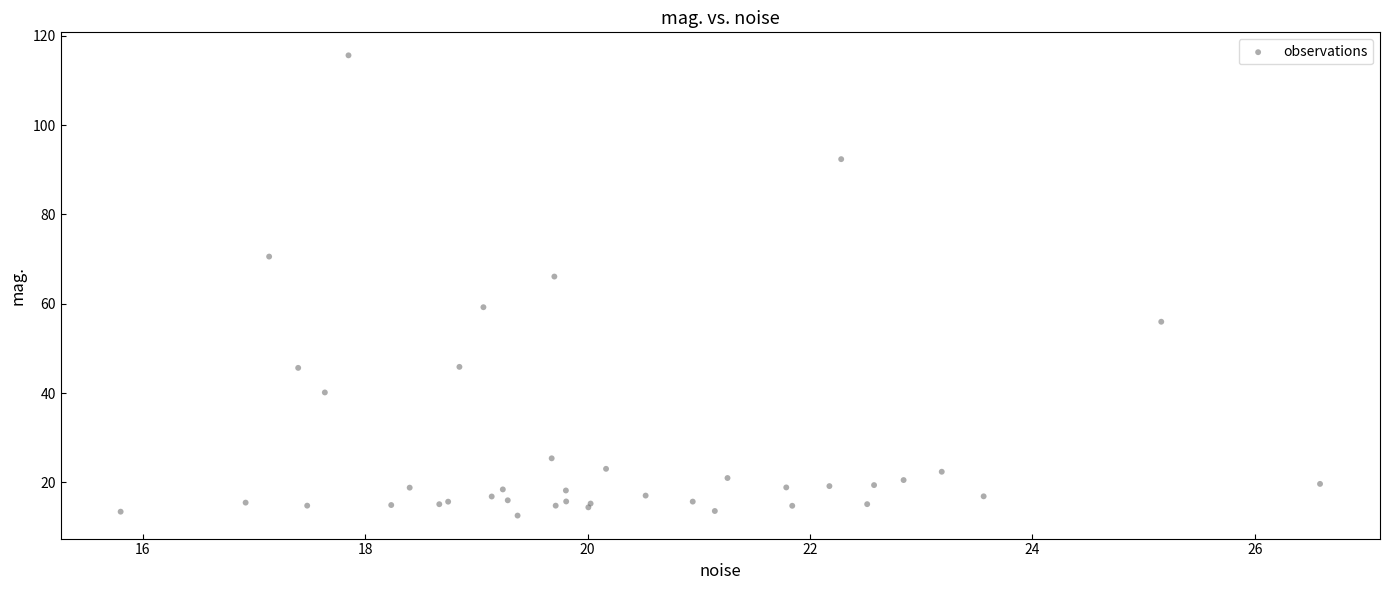

What Y value in the scatter plot is closest to 64?

66.1